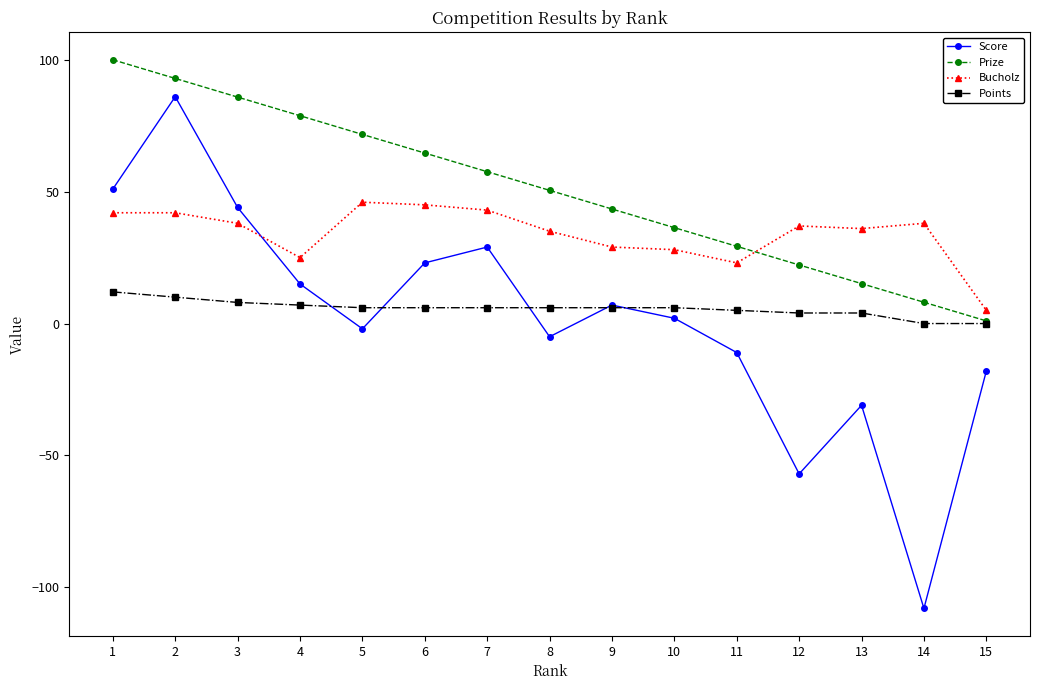

Rank the series at 12 from highest to lowest value.

Bucholz, Prize, Points, Score